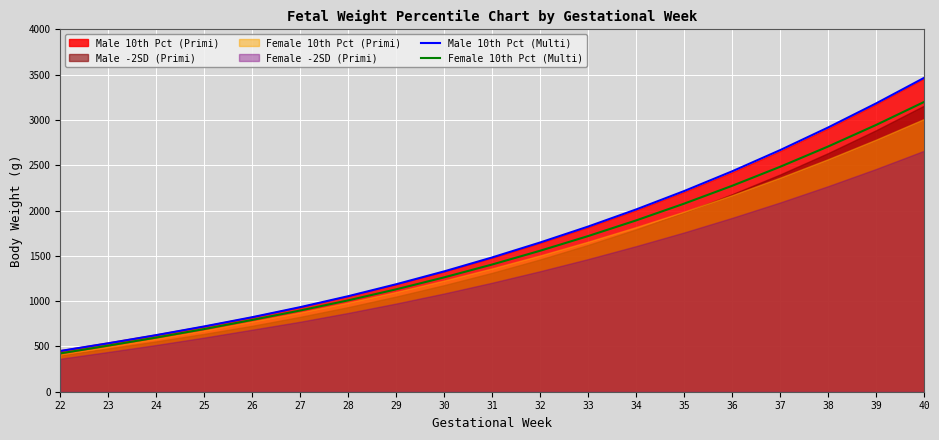

Which series changed the most between 34 and 39?

Male 10th Pct (Multi)